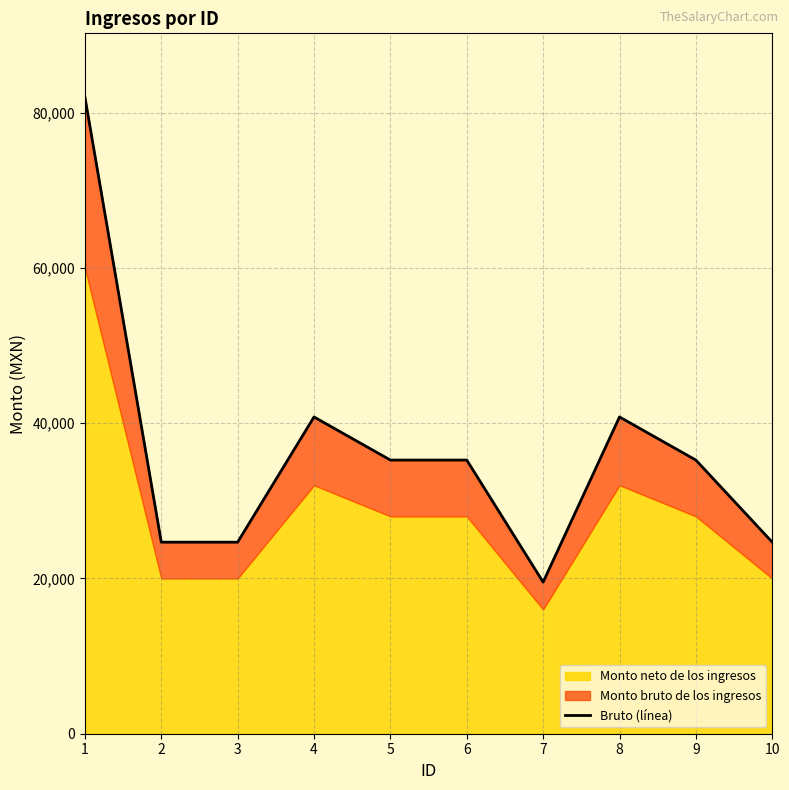

How many lines are shown in the chart?

1